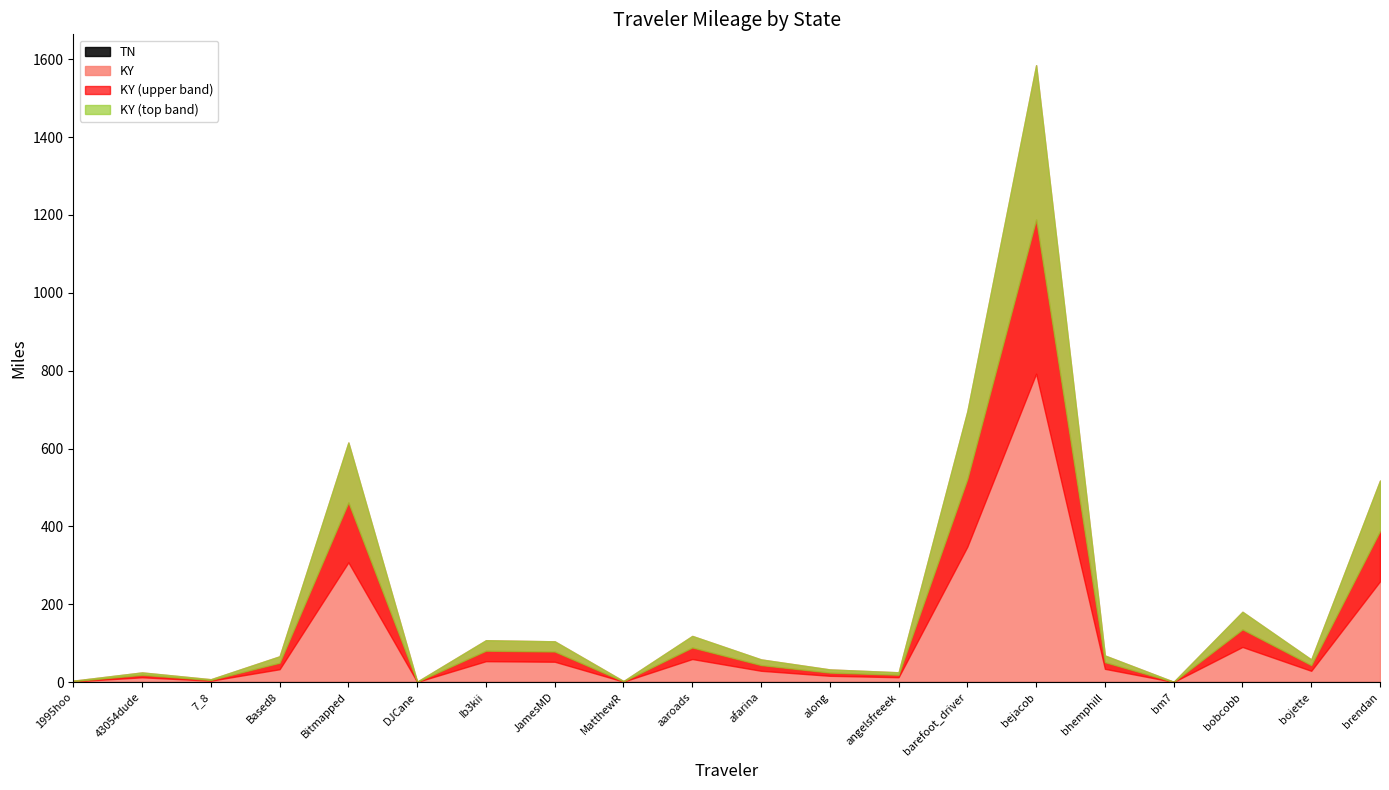

True or false: KY and TN intersect in this chart.

False